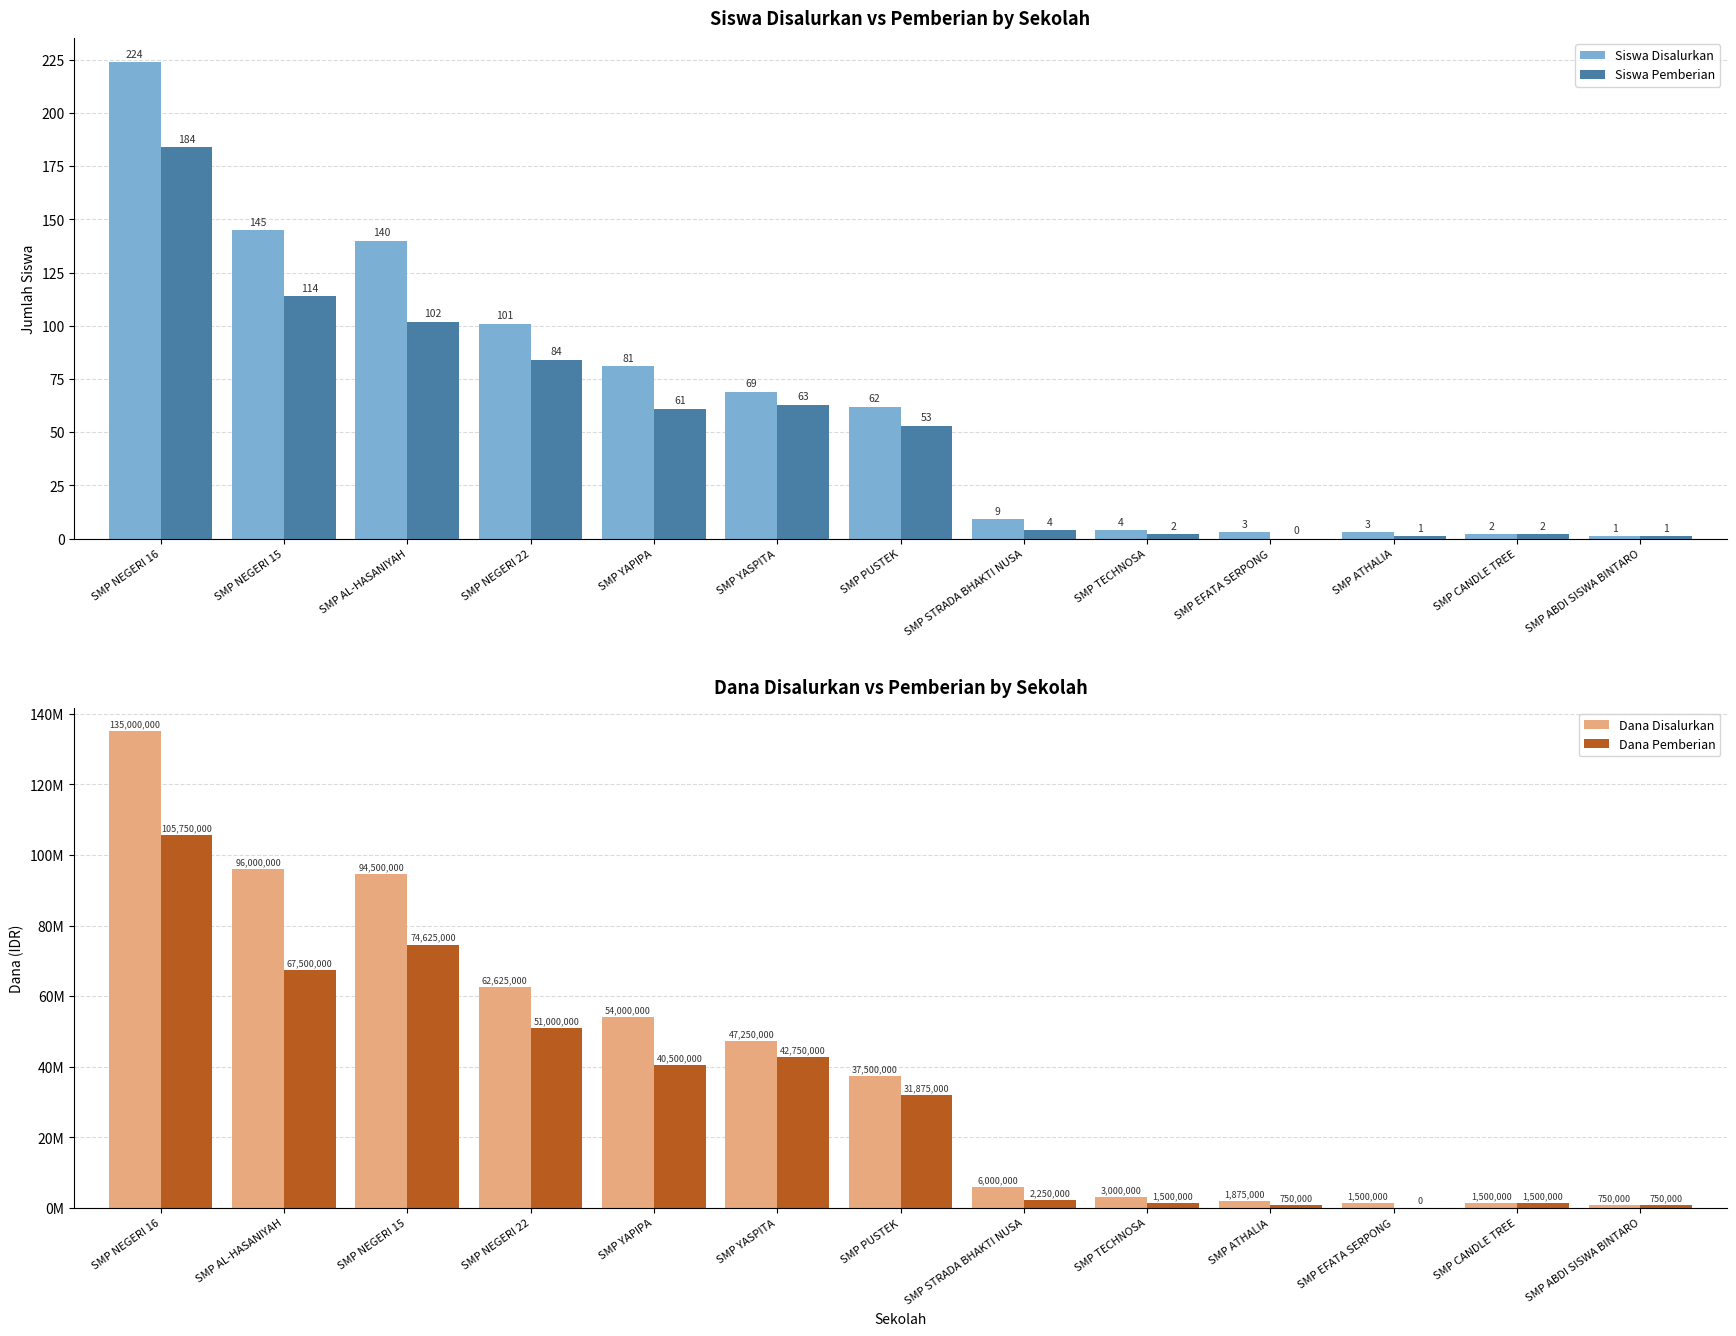

Which series has the largest range (max minus min)?

Dana Disalurkan